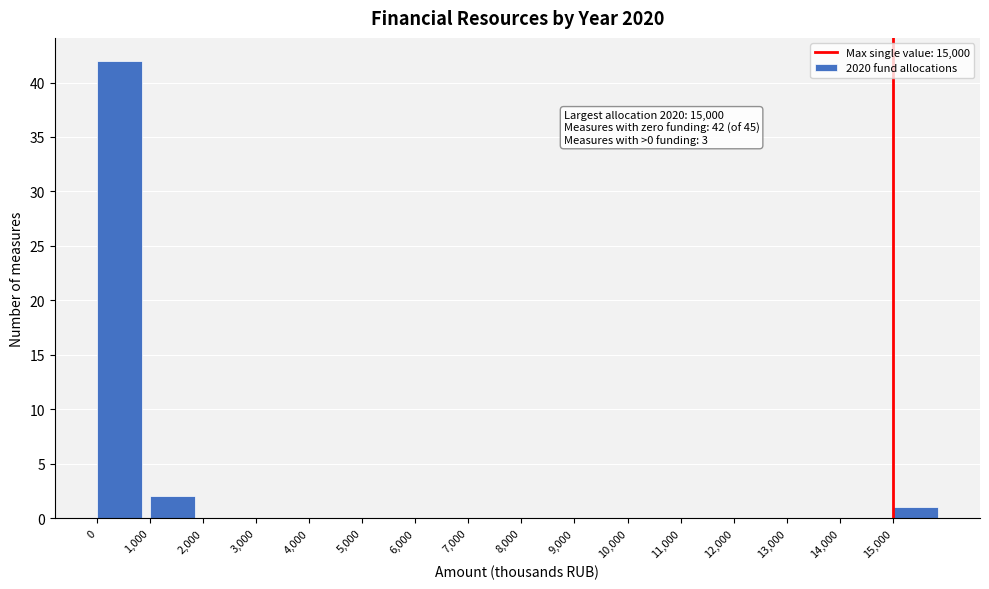

Over which range of the x-axis is the bar tallest?

0 to 1000